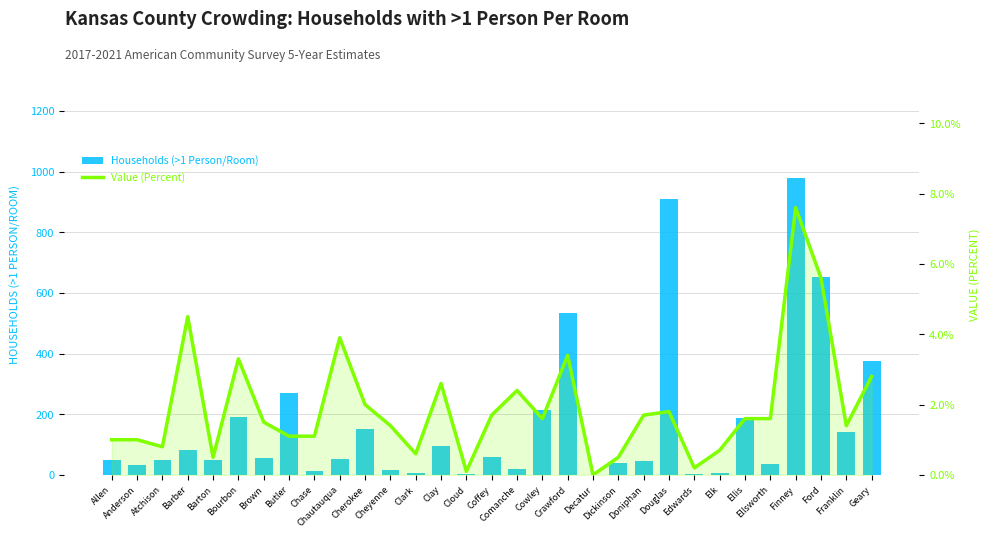

What is the sum of all Value (Percent) values?

60.0